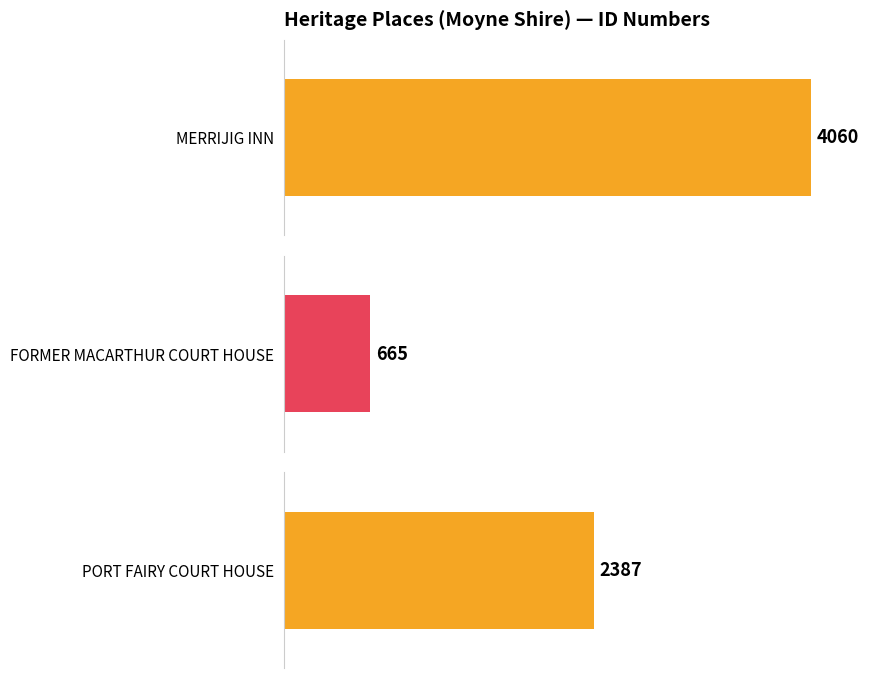

What is the label of the 2nd bar from the left?

FORMER MACARTHUR
COURT HOUSE